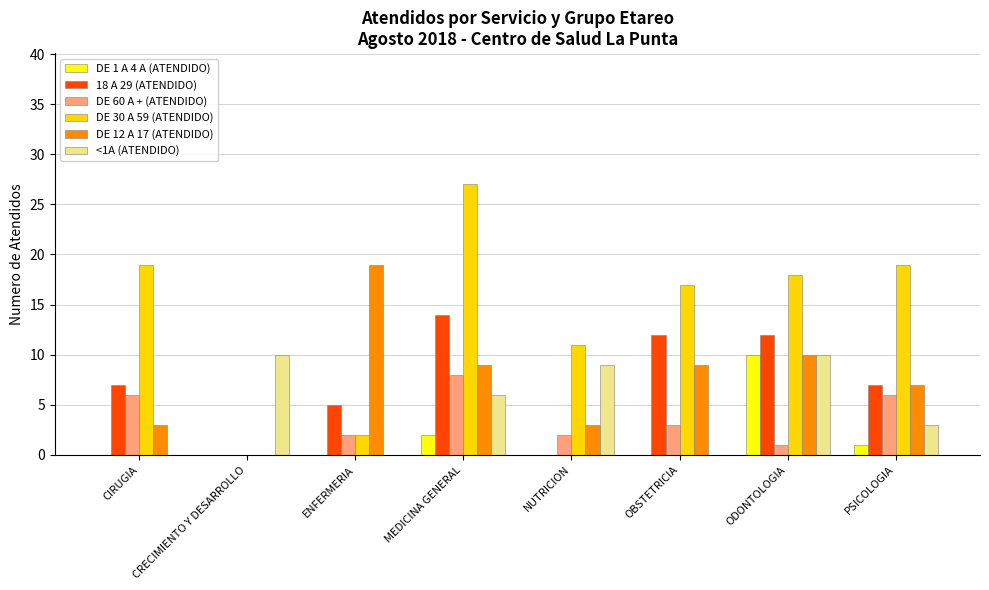

At which label does 18 A 29 (ATENDIDO) reach its peak?

MEDICINA GENERAL